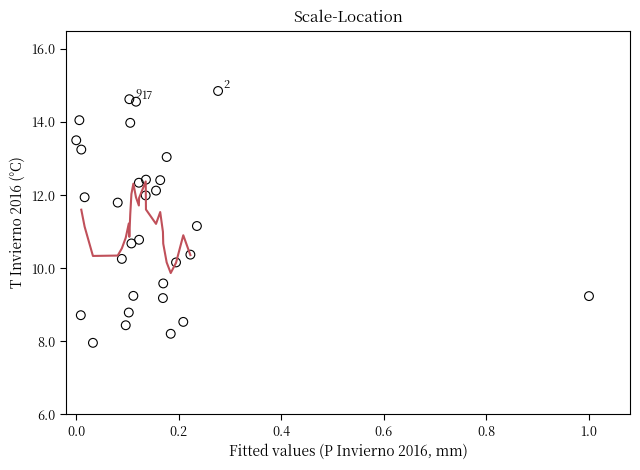

What is the range of Y values (max minus min)?

6.9